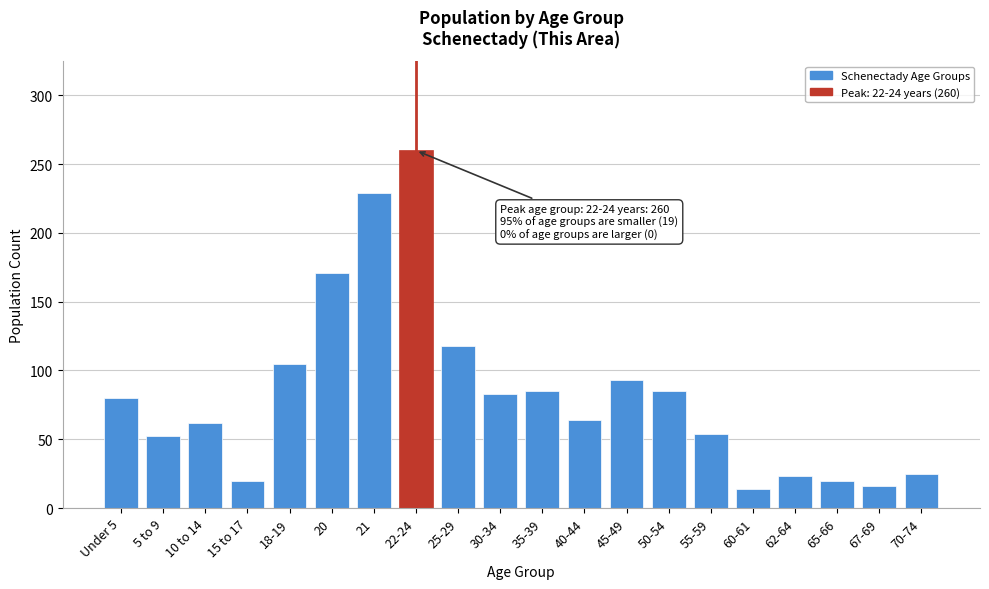

Reading left to right, list all the values displayed in this chart.

80	52	62	20	105	171	229	260	118	83	85	64	93	85	54	14	23	20	16	25